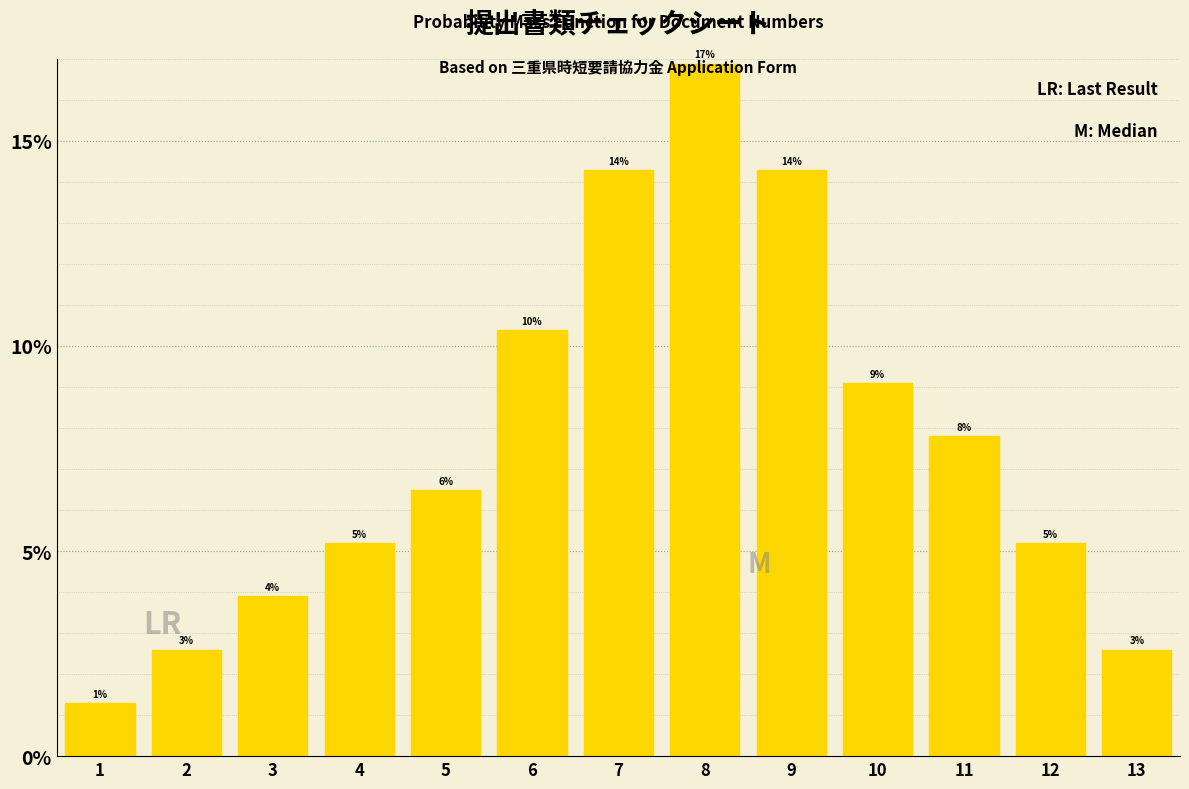

Are the bars horizontal?

No